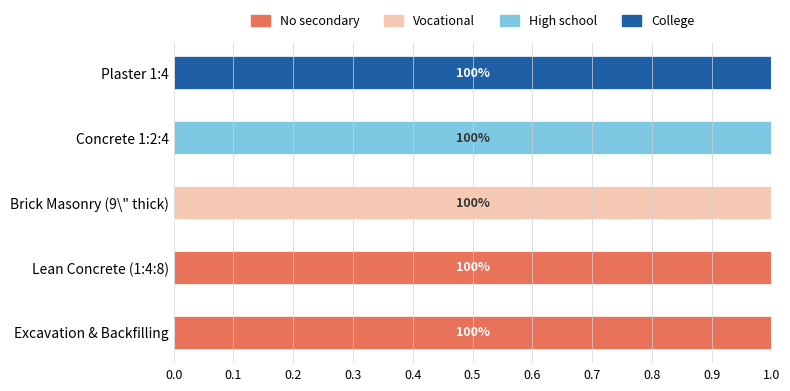

What are all the series names shown in the legend?

No secondary, Vocational, High school, College